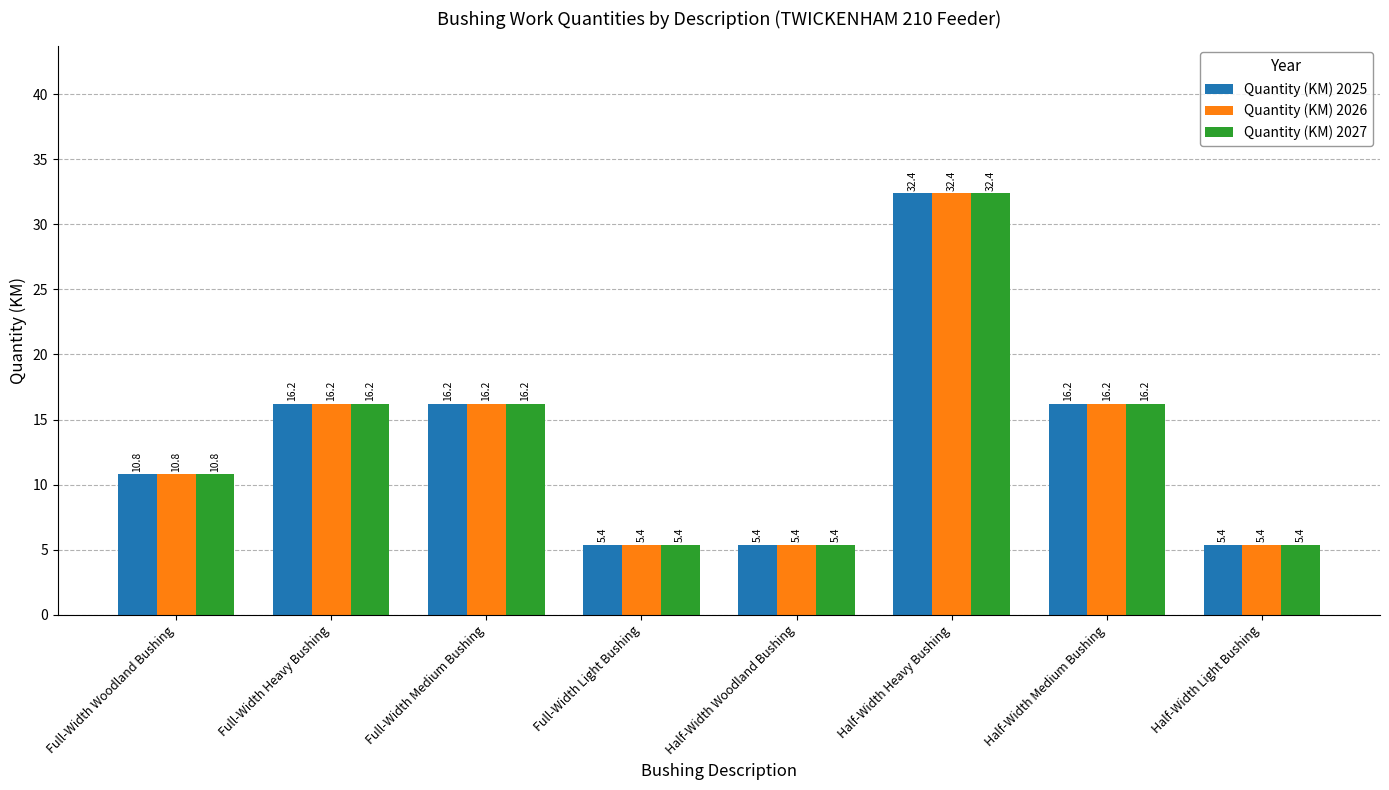

Where does the Quantity (KM) 2026 series first go above 16?

Full-Width Heavy Bushing